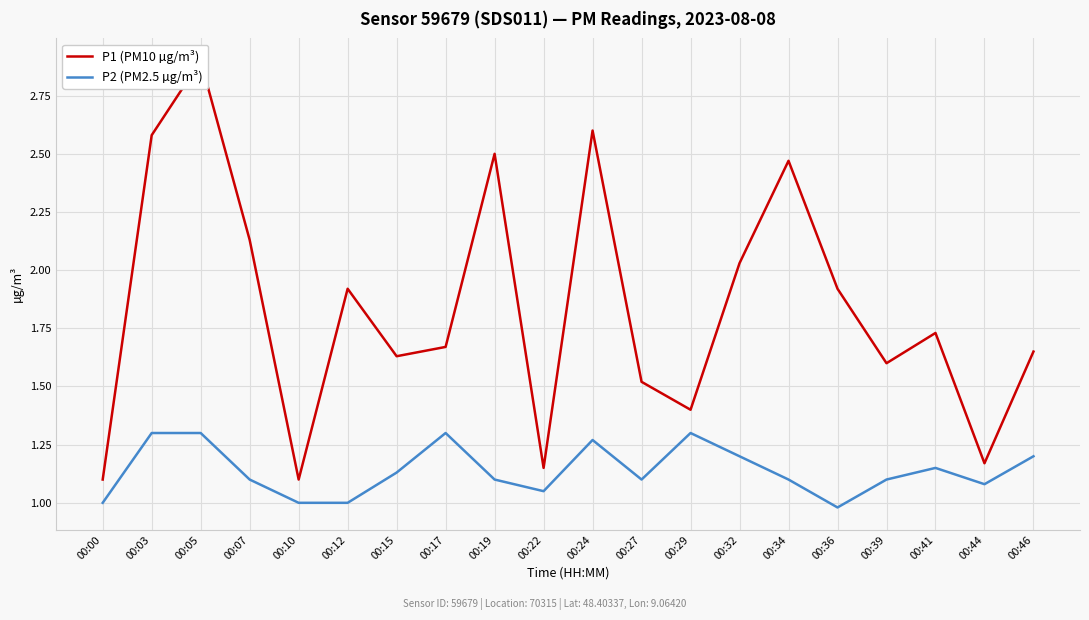

Is the value of P2 (PM2.5 µg/m³) at 00:41 greater than the value of P1 (PM10 µg/m³) at 00:29?

No